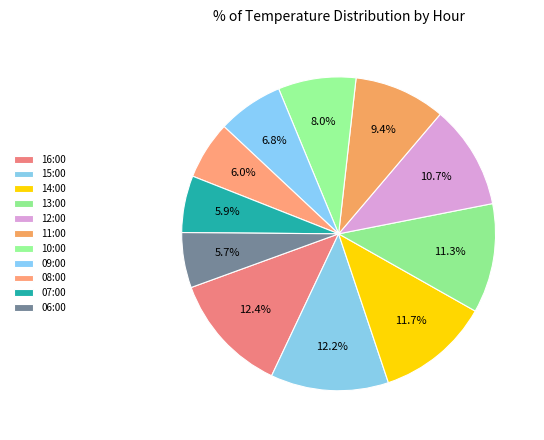

What is the smallest slice in the pie chart?

06:00